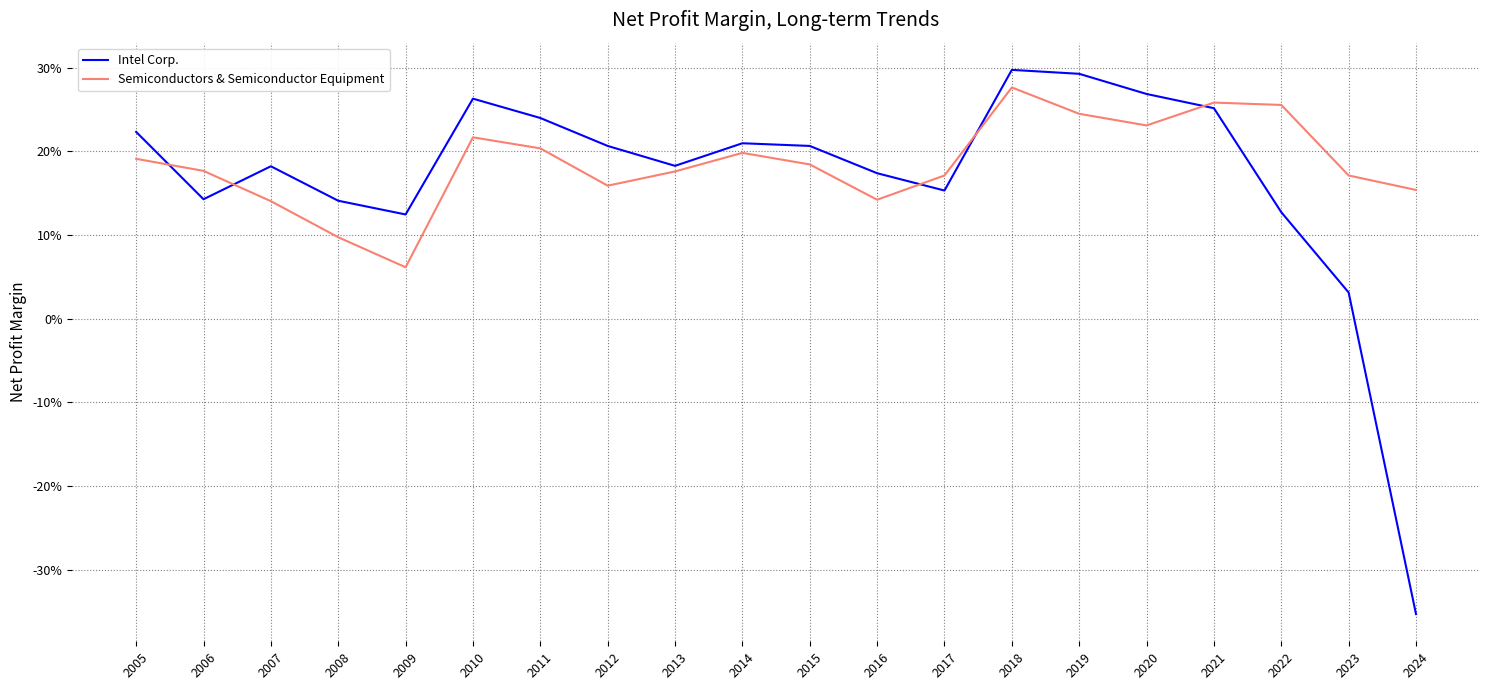

What is the difference between the highest and lowest values at 2009?

0.1